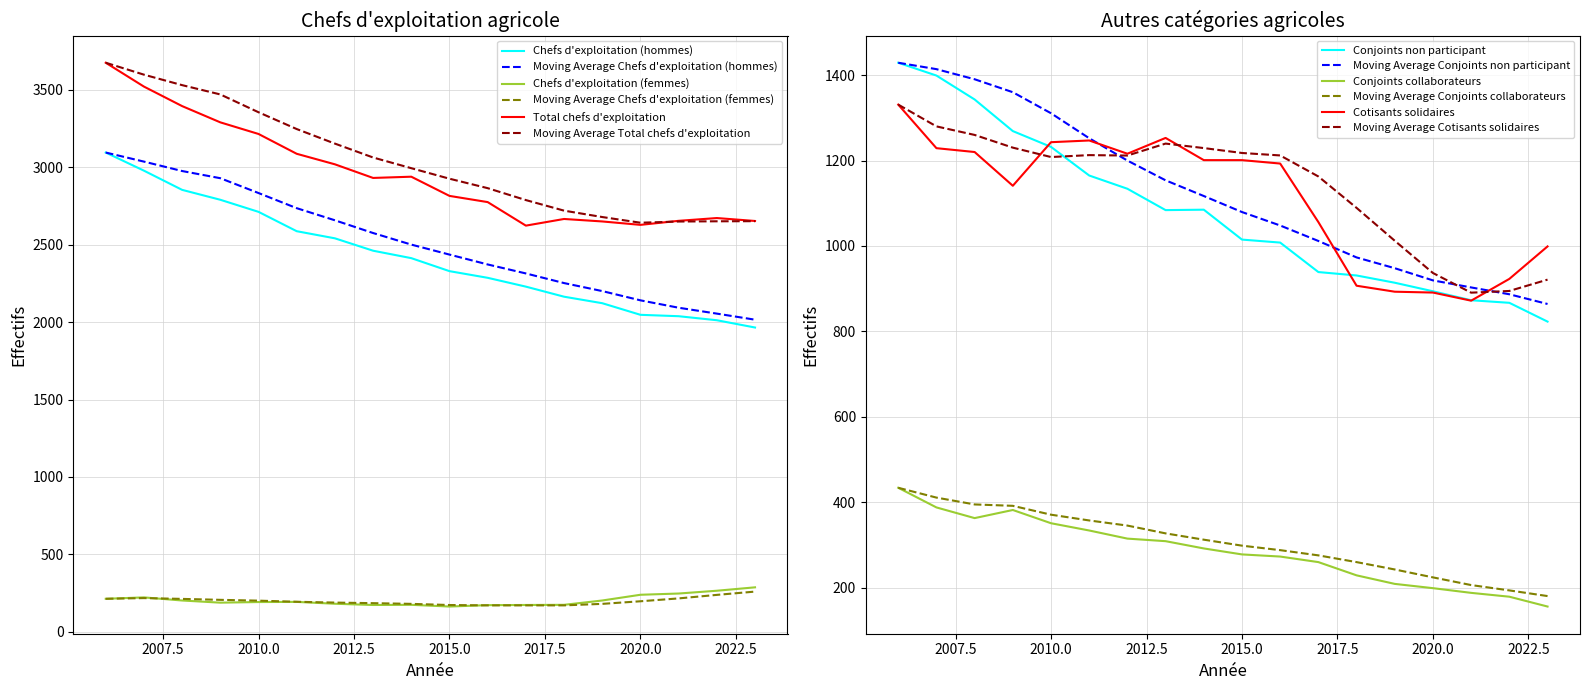

At which category does the chart reach its minimum across all series?

2023